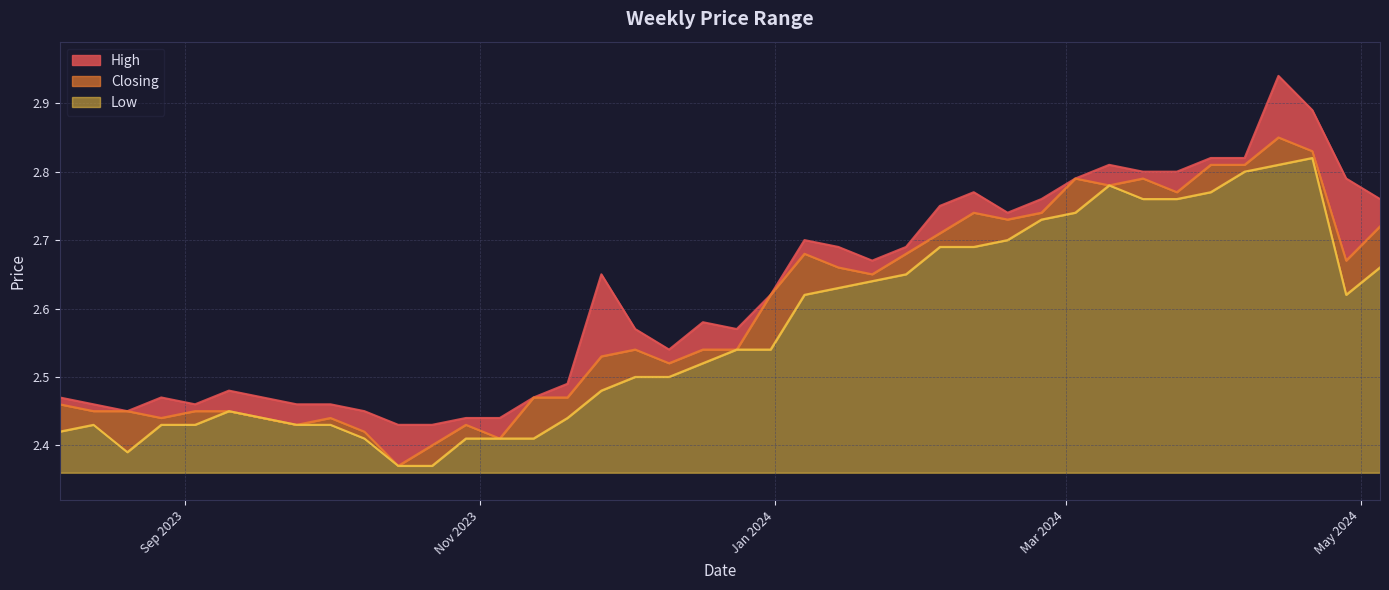

What is the difference between the maximum and minimum values in the Closing series?

0.5